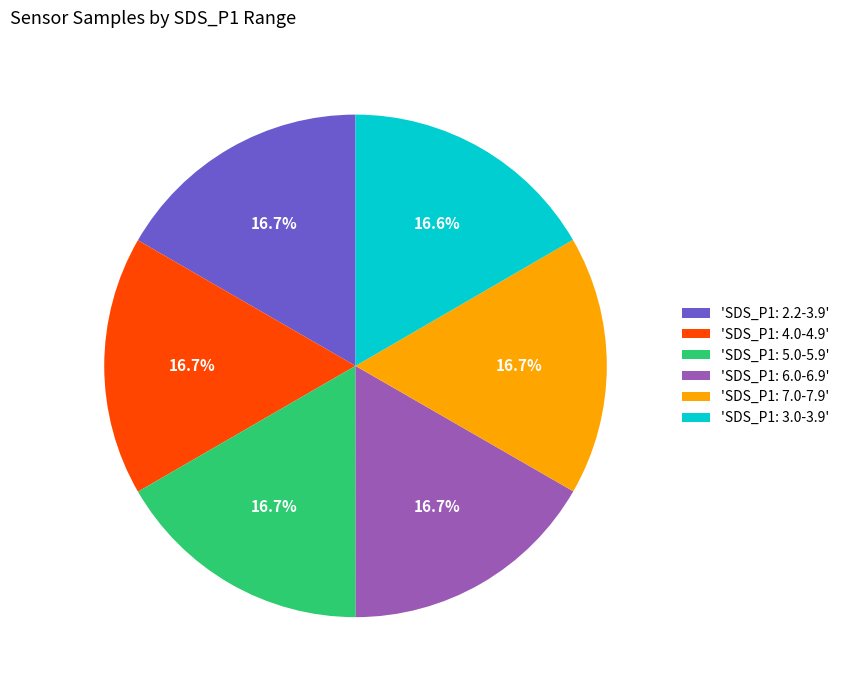

Does 'SDS_P1: 7.0-7.9' represent more than half of the total?

No